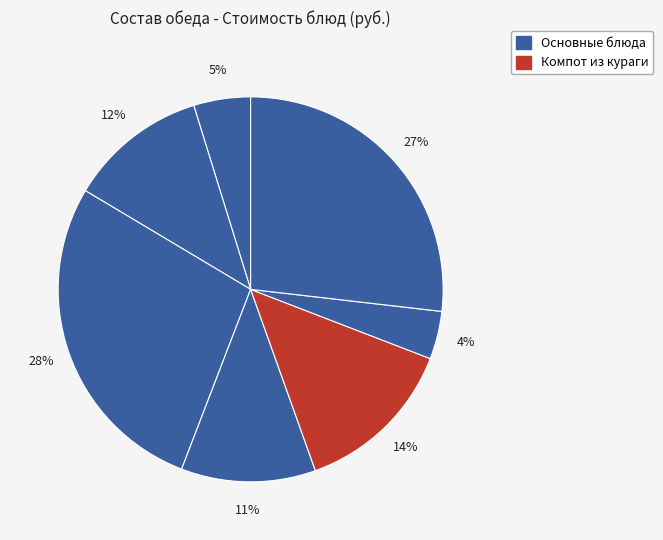

How many slices are in this pie chart?

7